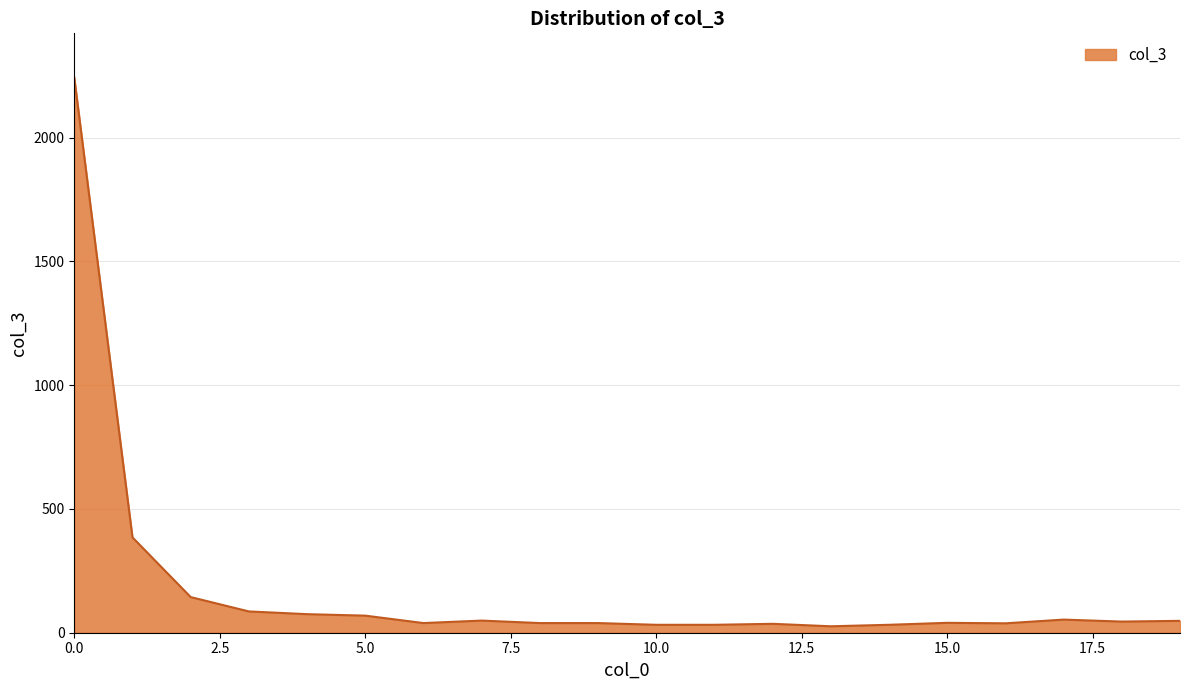

What is the greatest value displayed?

2242